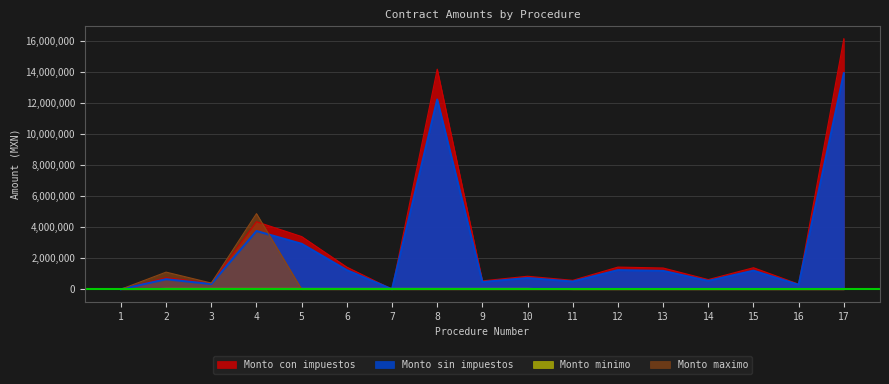

What is the sum of all Monto con impuestos values?

47699299.4